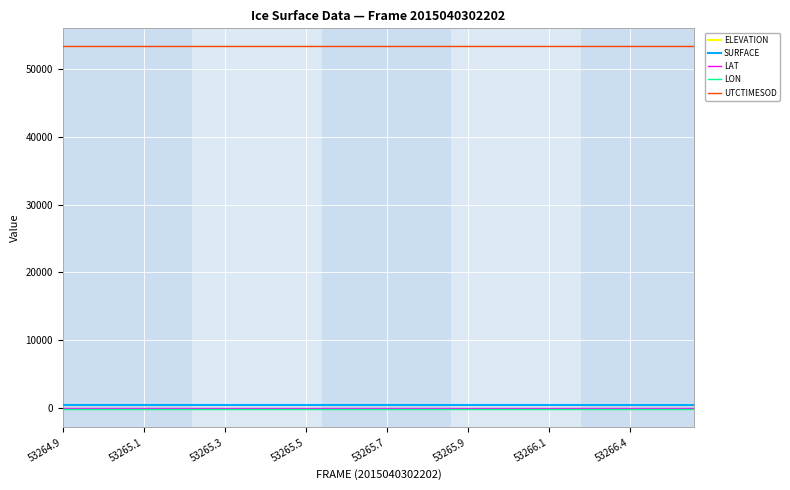

True or false: LON and UTCTIMESOD intersect in this chart.

False